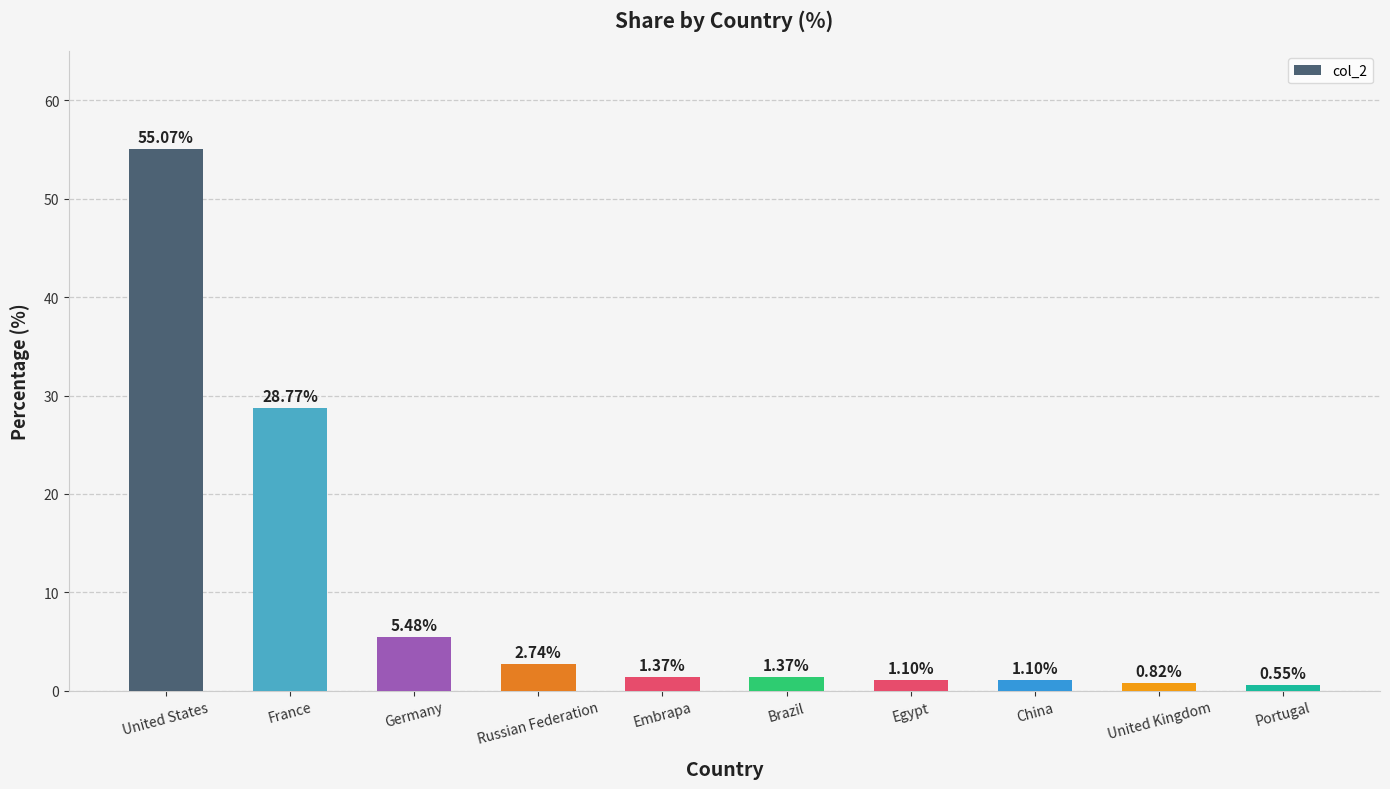

Where does the data first go above 1?

United States